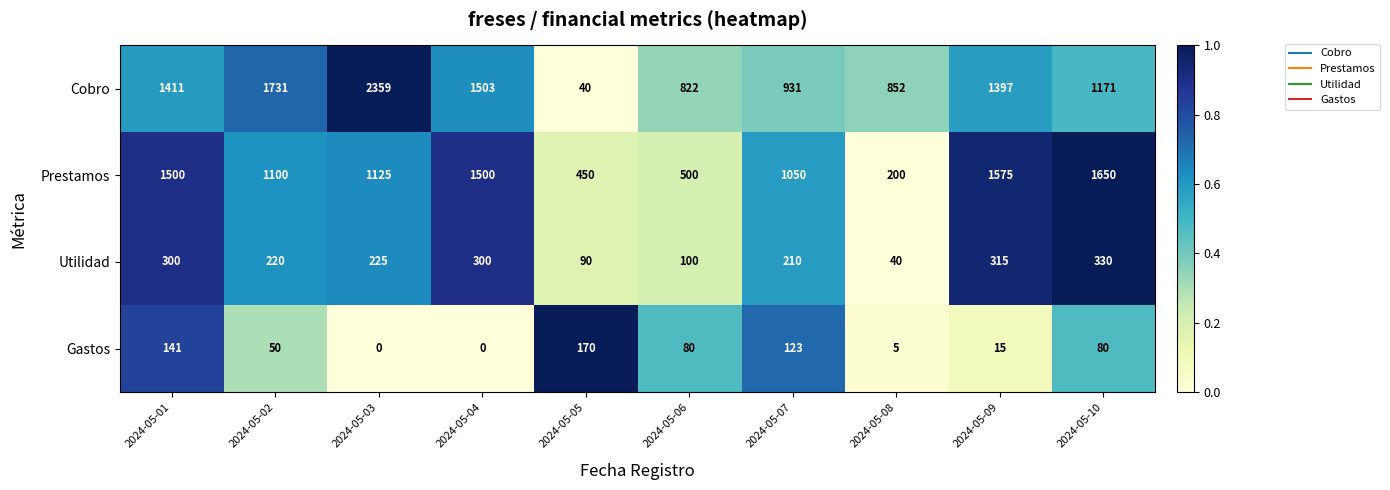

Is it true that Gastos equals 6 at 2024-05-09?

False